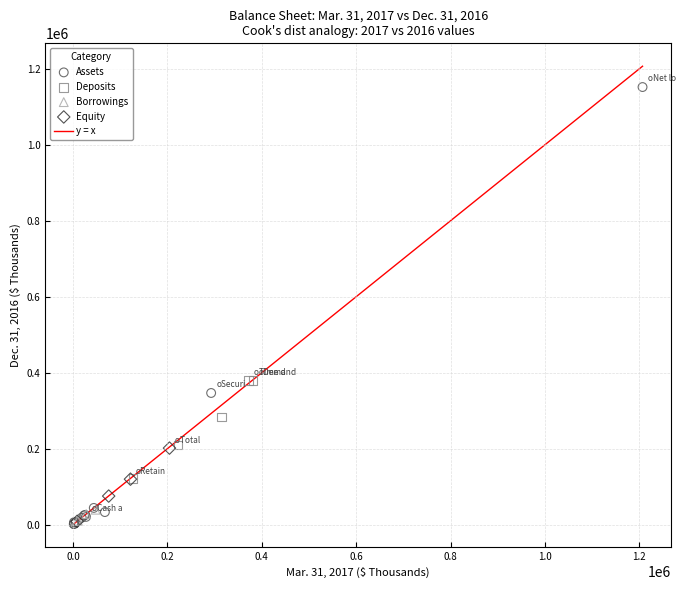

Which series has the largest Y range (max minus min)?

Assets